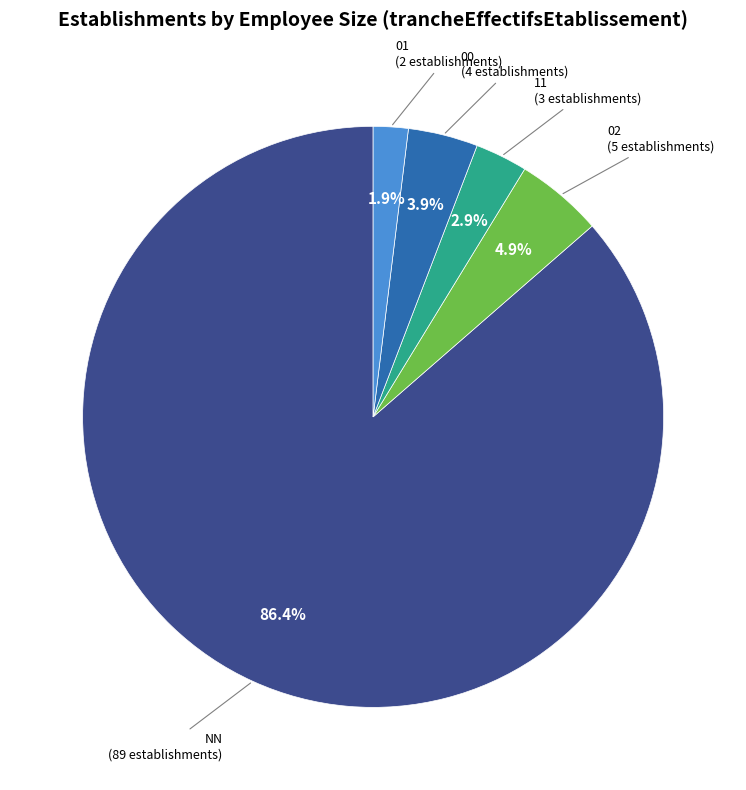

To the nearest percent, what is the combined percentage of 02 and 01?

7%